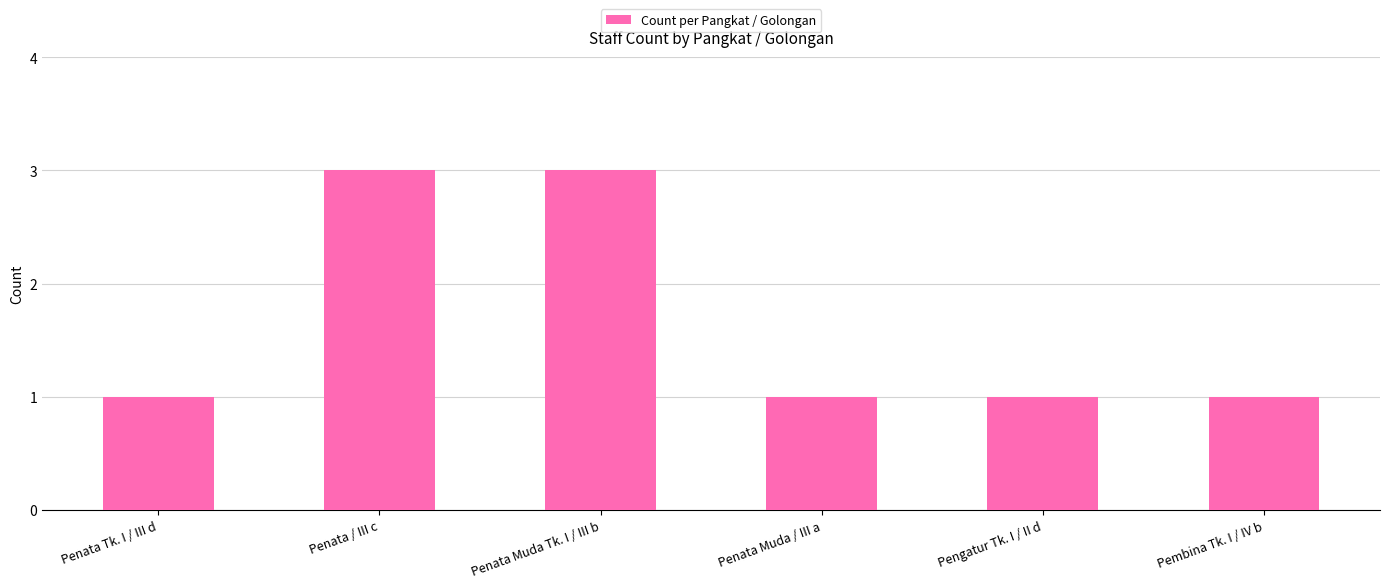

What is the ratio of the value at Penata Muda / III a to the value at Pengatur Tk. I / II d?

1.0